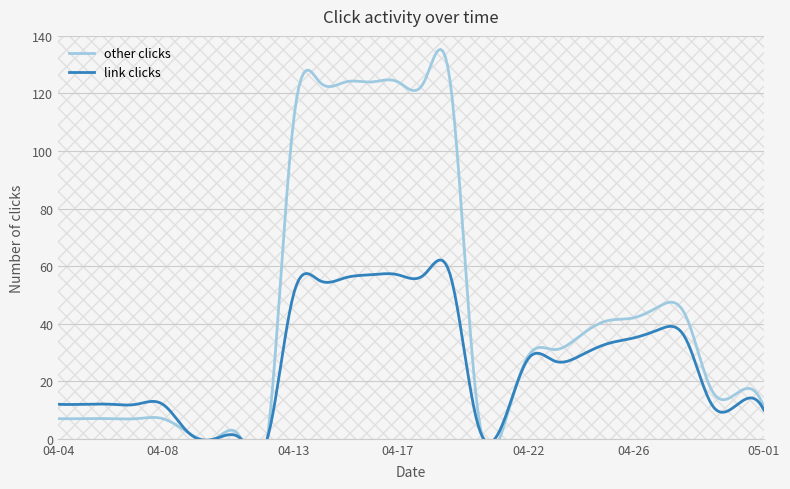

Reading right to left, list all the values displayed in this chart.

other clicks: 2020-05-01=11	2020-04-30=16	2020-04-29=17	2020-04-28=43	2020-04-27=46	2020-04-26=42	2020-04-25=41	2020-04-24=36	2020-04-23=31	2020-04-22=29	2020-04-21=3	2020-04-20=14	2020-04-19=124	2020-04-18=124	2020-04-17=124	2020-04-16=124	2020-04-15=124	2020-04-14=124	2020-04-13=110	2020-04-12=0	2020-04-11=0	2020-04-10=0	2020-04-09=2	2020-04-08=7	2020-04-07=7	2020-04-06=7	2020-04-05=7	2020-04-04=7
link clicks: 2020-05-01=10	2020-04-30=12	2020-04-29=12	2020-04-28=35	2020-04-27=38	2020-04-26=35	2020-04-25=33	2020-04-24=29	2020-04-23=27	2020-04-22=28	2020-04-21=5	2020-04-20=7	2020-04-19=57	2020-04-18=57	2020-04-17=57	2020-04-16=57	2020-04-15=56	2020-04-14=55	2020-04-13=50	2020-04-12=0	2020-04-11=0	2020-04-10=0	2020-04-09=2	2020-04-08=12	2020-04-07=12	2020-04-06=12	2020-04-05=12	2020-04-04=12